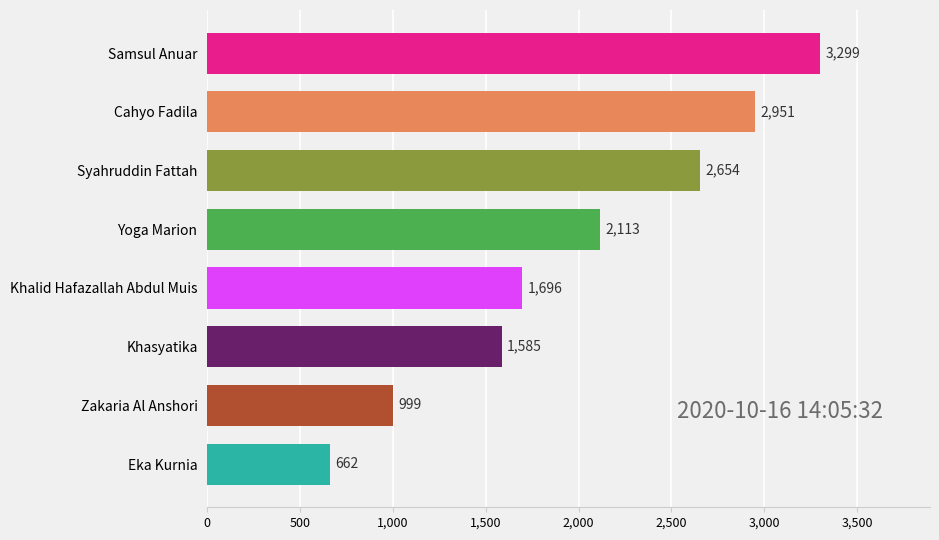

Reading bottom to top, extract all data points from this chart.

Eka Kurnia=662	Zakaria Al Anshori=999	Khasyatika=1585	Khalid Hafazallah Abdul Muis=1696	Yoga Marion=2113	Syahruddin Fattah=2654	Cahyo Fadila=2951	Samsul Anuar=3299